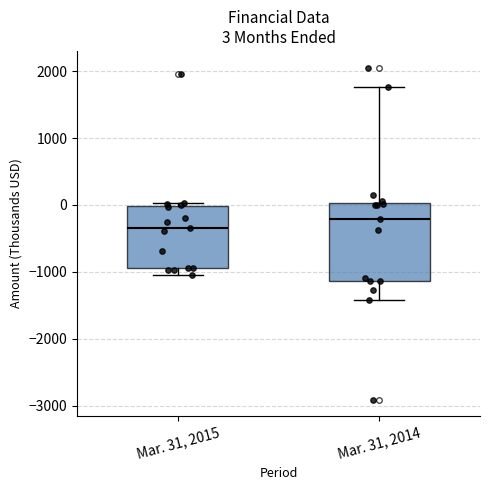

Which box is the tallest, from its lower edge to its upper edge?

Mar. 31, 2014